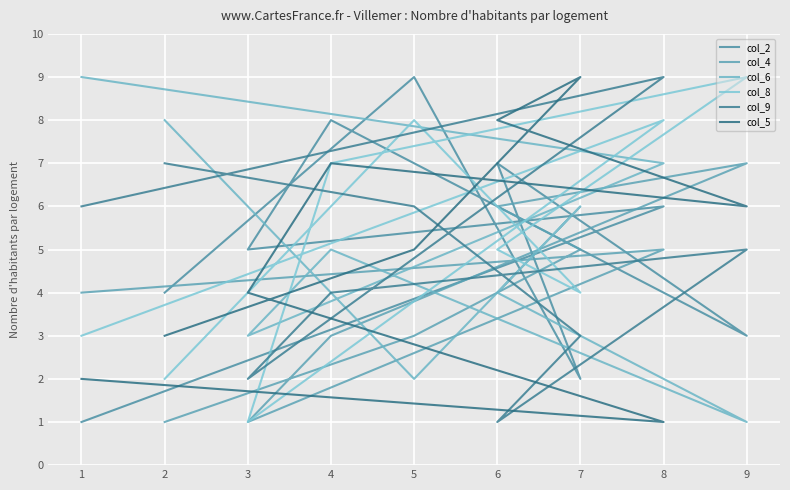

Reading right to left, transcribe all the data shown in this chart.

col_2: 4	9	2	7	3	8	5	6	1
col_4: 1	3	5	6	7	3	1	5	4
col_6: 8	2	6	4	1	5	3	7	9
col_8: 2	8	4	5	9	7	1	8	3
col_9: 7	6	3	1	5	4	2	9	6
col_5: 3	5	9	8	6	7	4	1	2